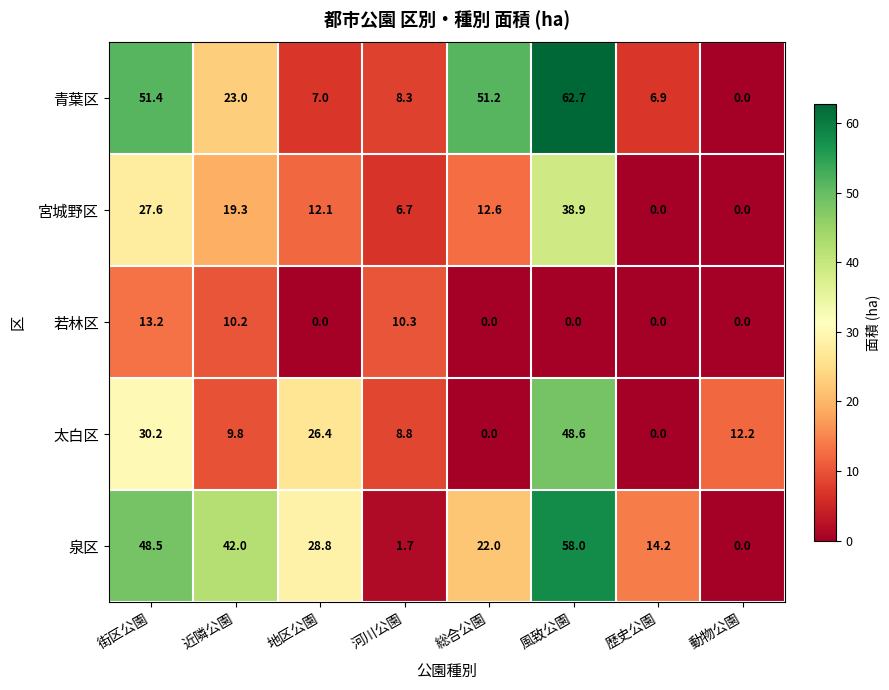

What is the difference between the 宮城野区 values at 街区公園 and 地区公園?

15.5